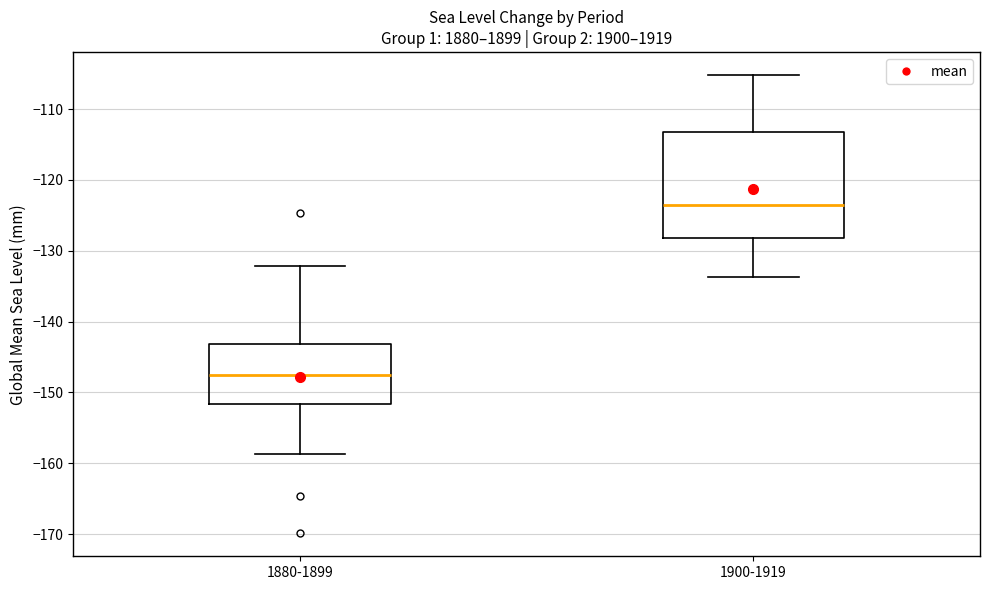

Reading left to right, transcribe this box plot: for each box, give where its median line is, the range the box spans, and where its two whiskers end, as read against the y-axis. The values are not printed on the chart, so give them approximately, as read against the axis.

1880-1899: median -148, box -152 to -143, whiskers -159 to -132
1900-1919: median -124, box -128 to -113, whiskers -134 to -105